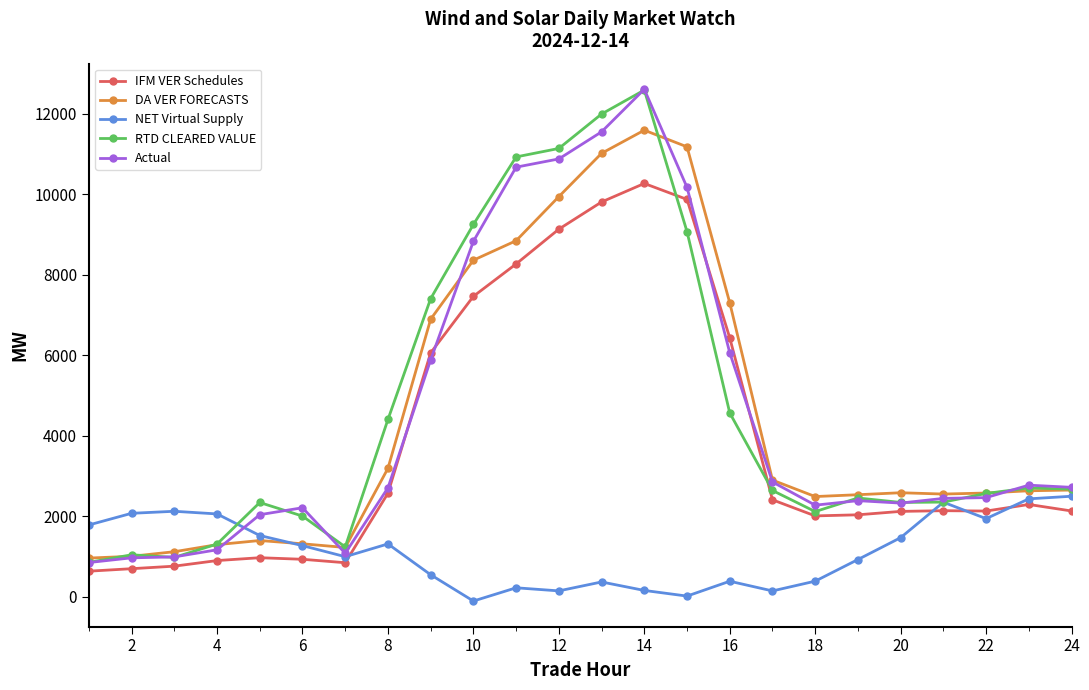

What is the smallest value displayed?

-112.5